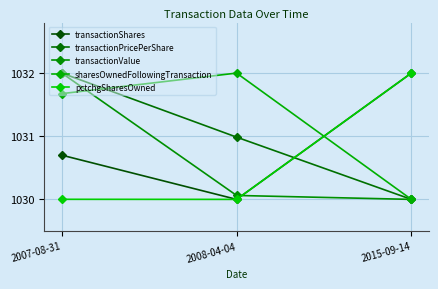

Is the value of sharesOwnedFollowingTransaction at 2007-08-31 greater than the value of pctchgSharesOwned at 2007-08-31?

Yes